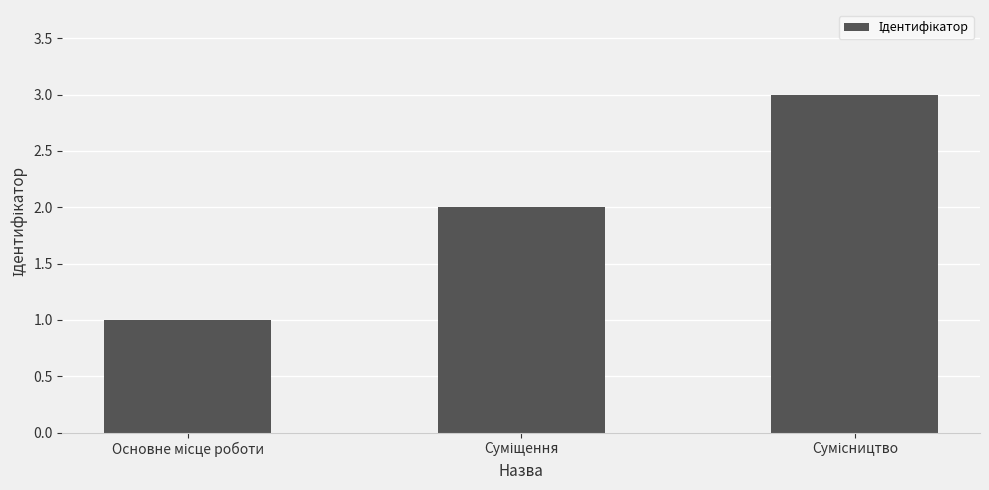

What is the sum of all values?

6